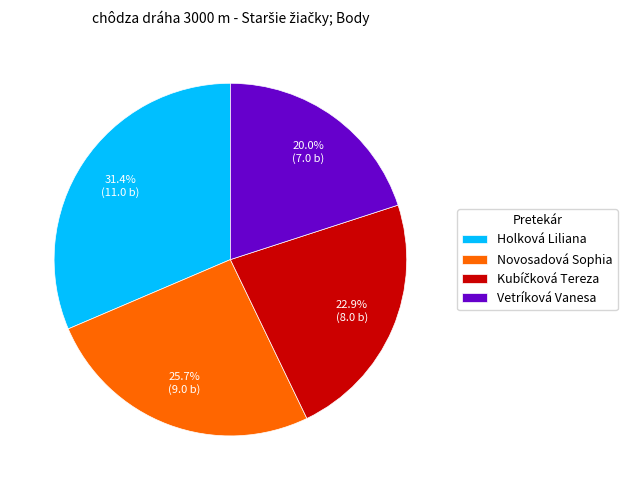

To the nearest percent, what portion does Novosadová Sophia represent?

26%